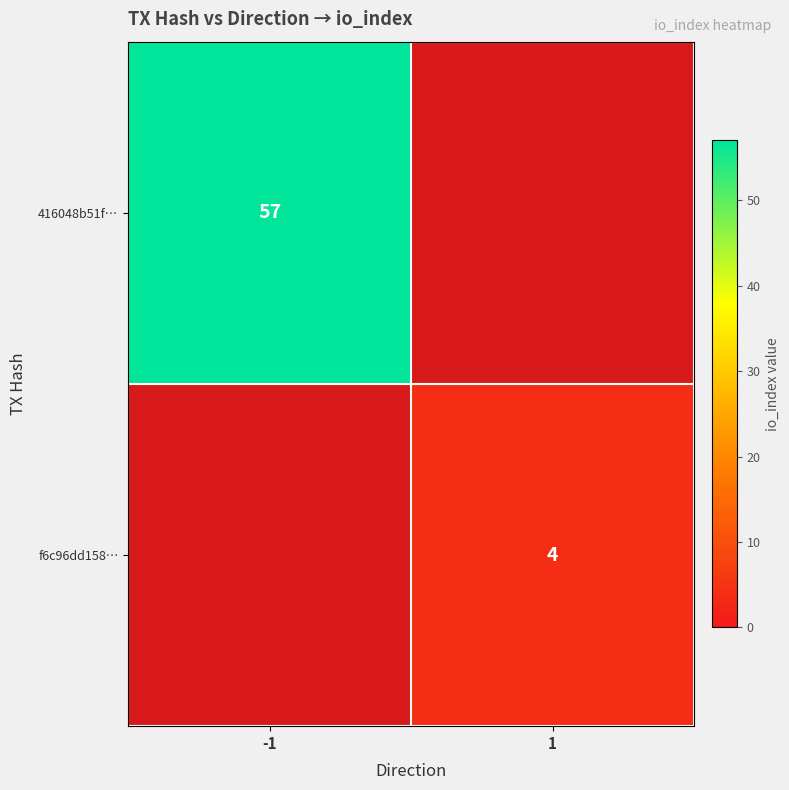

The f6c96dd158… series shows 4 at 1. True or false?

True